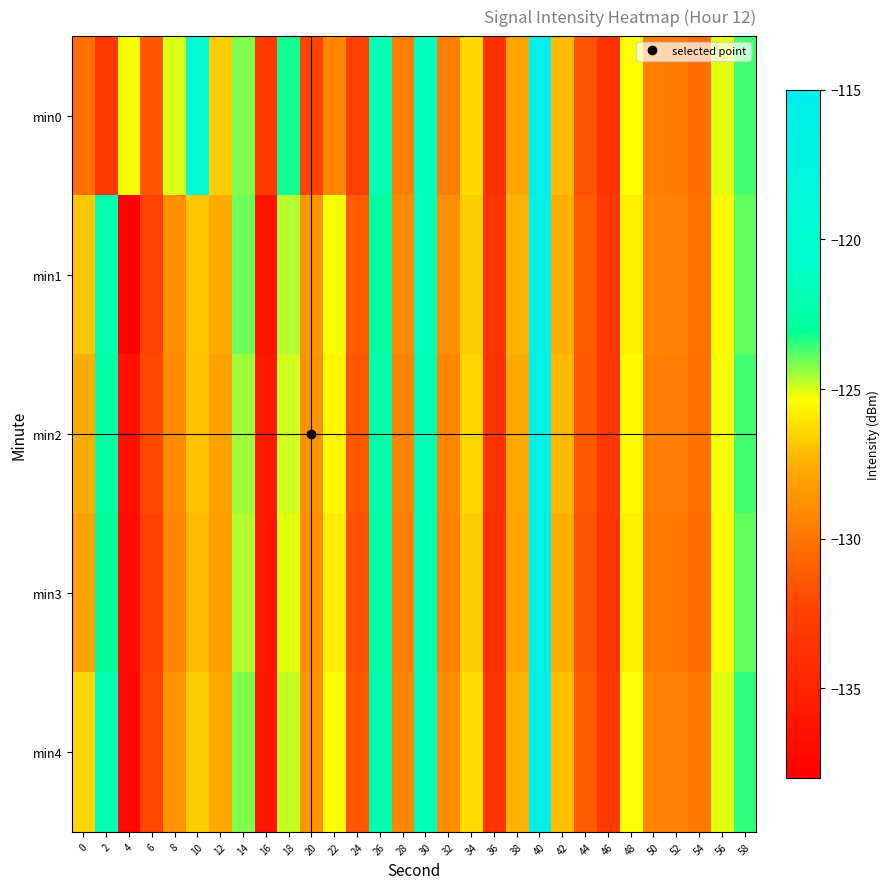

Reading left to right, extract all data points from this chart.

min0: 0=-130.3	2=-133.4	4=-125.3	6=-131.4	8=-125.1	10=-119.7	12=-126.7	14=-124.2	16=-133.2	18=-123.2	20=-132.3	22=-129.1	24=-132.5	26=-122.0	28=-129.6	30=-121.1	32=-129.5	34=-126.4	36=-133.9	38=-127.8	40=-115.2	42=-127.2	44=-131.6	46=-133.6	48=-125.3	50=-129.6	52=-129.7	54=-130.4	56=-125.1	58=-123.7
min1: 0=-126.8	2=-122.0	4=-137.7	6=-132.3	8=-128.9	10=-126.9	12=-127.6	14=-124.0	16=-136.5	18=-124.6	20=-128.5	22=-125.3	24=-131.2	26=-122.8	28=-129.1	30=-121.5	32=-128.9	34=-126.7	36=-133.5	38=-127.4	40=-116.2	42=-127.5	44=-131.2	46=-133.1	48=-125.7	50=-129.3	52=-129.4	54=-130.1	56=-125.5	58=-123.9
min2: 0=-127.5	2=-122.5	4=-136.5	6=-132.0	8=-129.0	10=-127.0	12=-128.0	14=-124.5	16=-136.0	18=-124.9	20=-128.7	22=-125.6	24=-131.5	26=-122.3	28=-129.4	30=-121.8	32=-129.2	34=-126.5	36=-133.7	38=-127.6	40=-115.8	42=-127.3	44=-131.4	46=-133.3	48=-125.5	50=-129.5	52=-129.6	54=-130.2	56=-125.3	58=-123.7
min3: 0=-128.0	2=-123.0	4=-137.0	6=-132.5	8=-129.2	10=-127.2	12=-128.2	14=-124.7	16=-136.2	18=-125.1	20=-128.9	22=-125.8	24=-131.7	26=-122.5	28=-129.6	30=-122.0	32=-129.4	34=-126.7	36=-133.9	38=-127.8	40=-116.0	42=-127.5	44=-131.6	46=-133.5	48=-125.7	50=-129.7	52=-129.8	54=-130.4	56=-125.5	58=-123.9
min4: 0=-126.5	2=-121.8	4=-137.2	6=-132.1	8=-128.7	10=-126.7	12=-127.7	14=-124.2	16=-136.1	18=-124.8	20=-128.6	22=-125.4	24=-131.3	26=-122.1	28=-129.2	30=-121.6	32=-129.0	34=-126.3	36=-133.5	38=-127.4	40=-115.6	42=-127.1	44=-131.2	46=-133.1	48=-125.3	50=-129.3	52=-129.4	54=-130.0	56=-125.1	58=-123.5